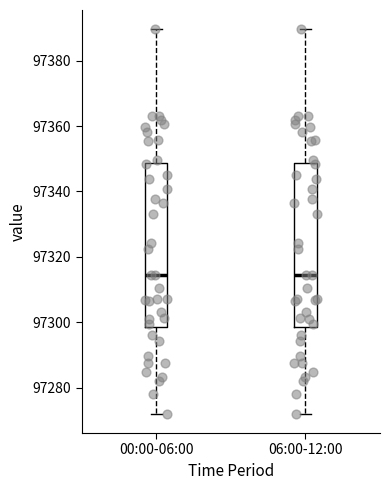

Reading left to right, read every box against the y-axis: the position of its median line, the range the box covers, and the ends of its whiskers. The values are not printed on the chart, so give them approximately, as read against the axis.

00:00-06:00: median 97314, box 97298 to 97348, whiskers 97272 to 97390
06:00-12:00: median 97314, box 97298 to 97348, whiskers 97272 to 97390